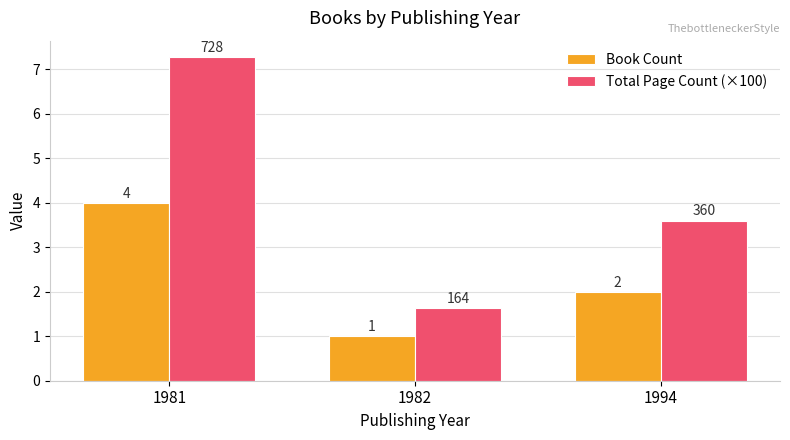

The Book Count series shows 4.0 at 1981. True or false?

True